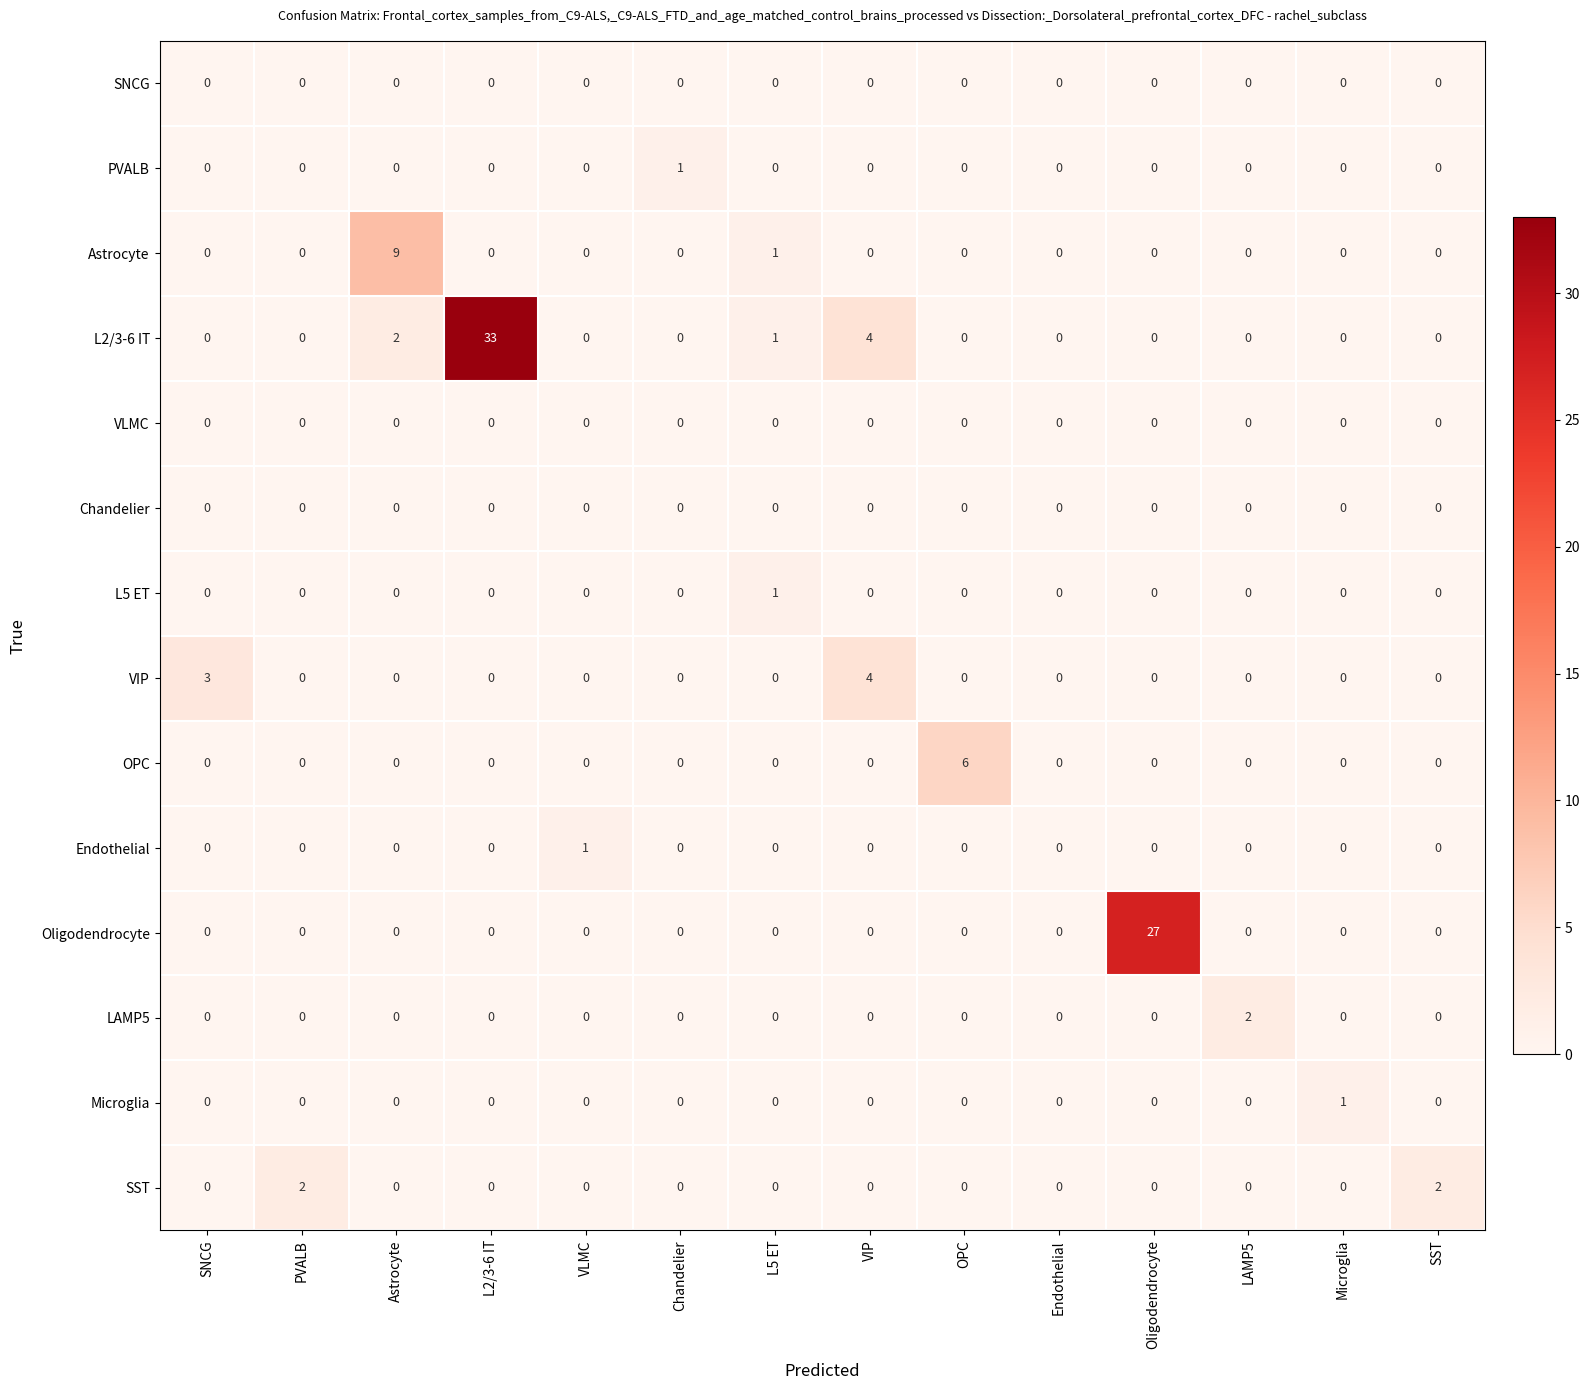

At which category is the sum across all series the highest?

L2/3-6 IT